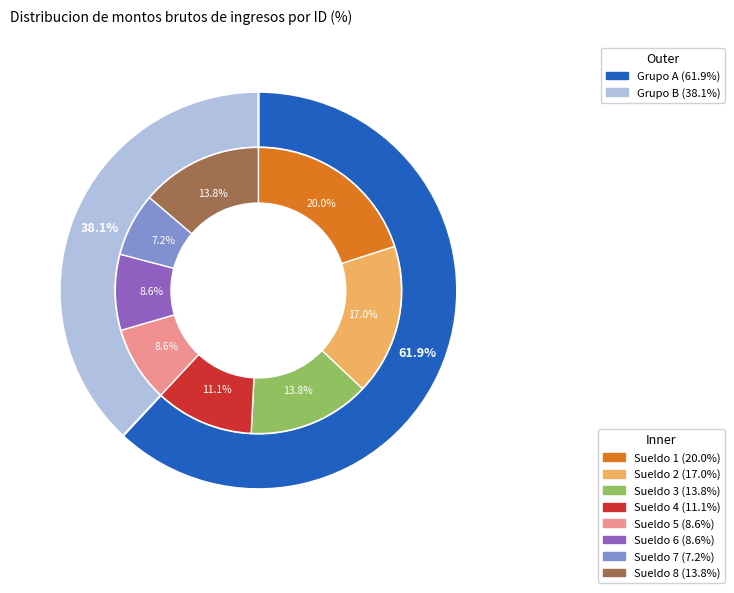

To the nearest percent, what is the average slice percentage?

12%